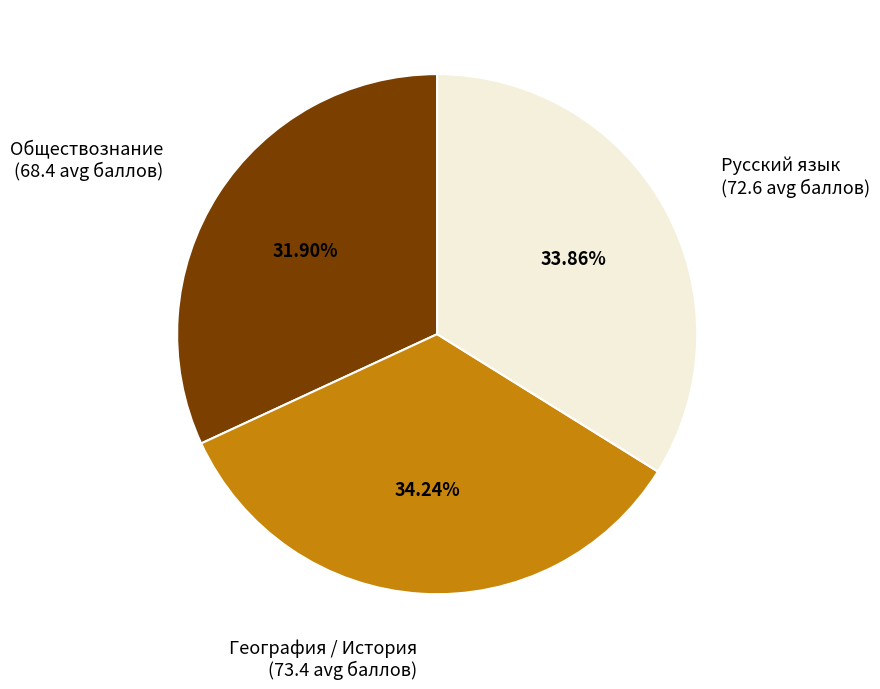

Is there any slice that represents more than half of the pie?

No